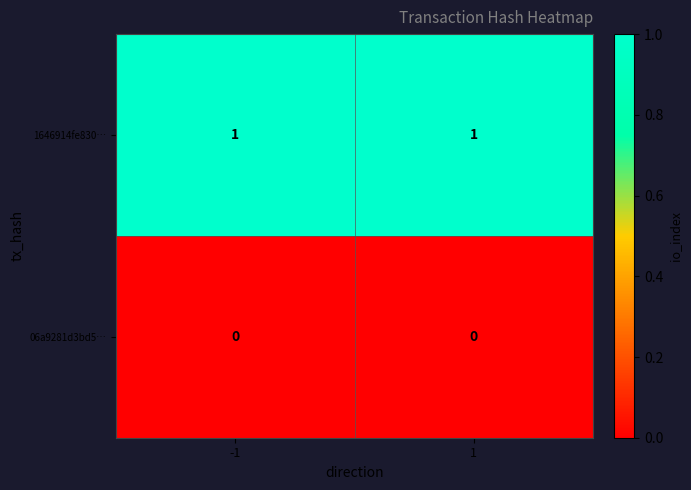

The value of 06a9281d3bd5… at 1 is 0. True or false?

True